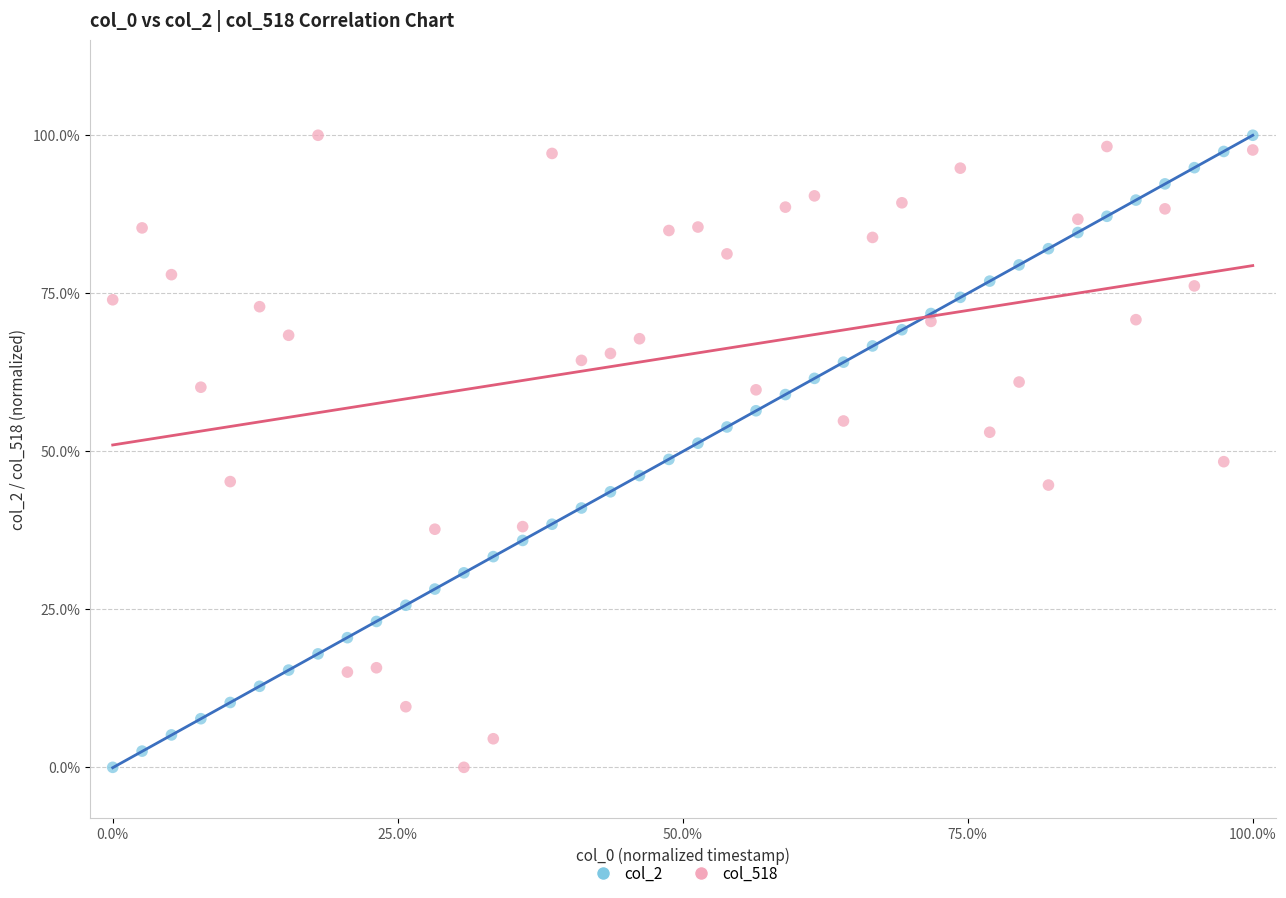

What are all the series names shown in the legend?

col_2, col_518